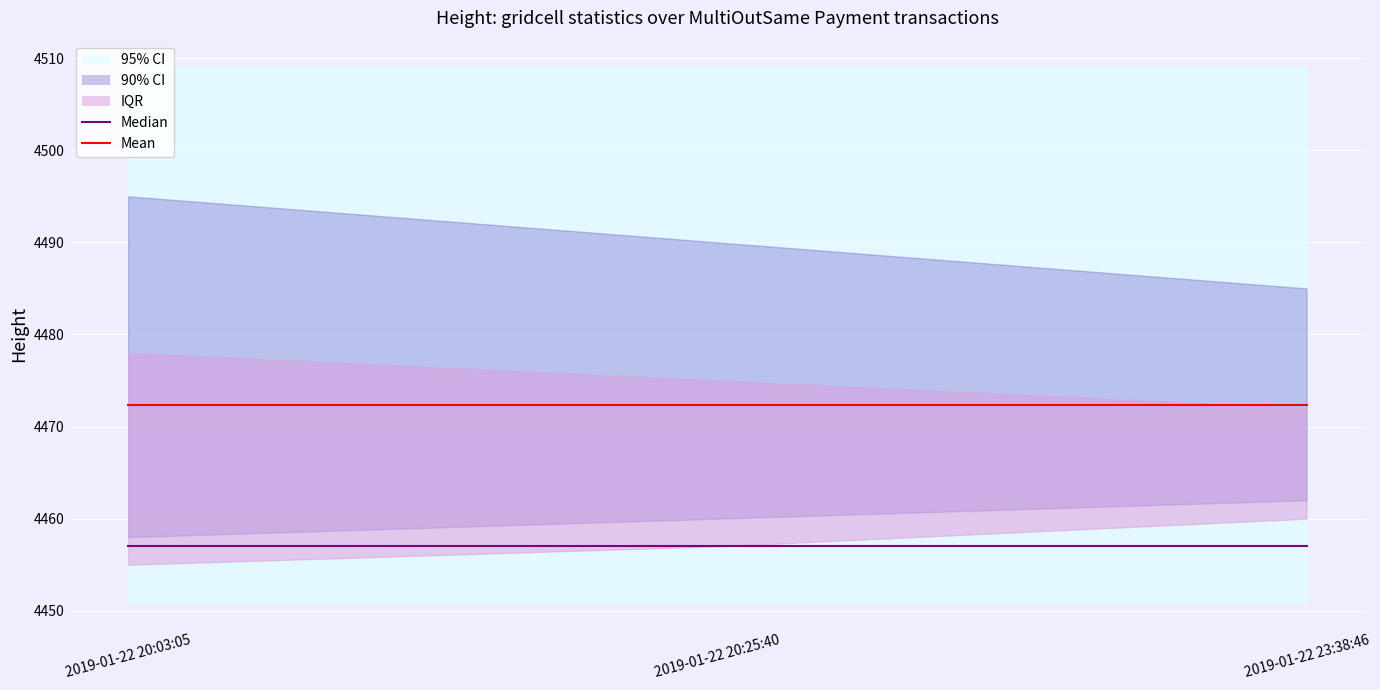

At which label does Median reach its minimum?

2019-01-22 20:03:05